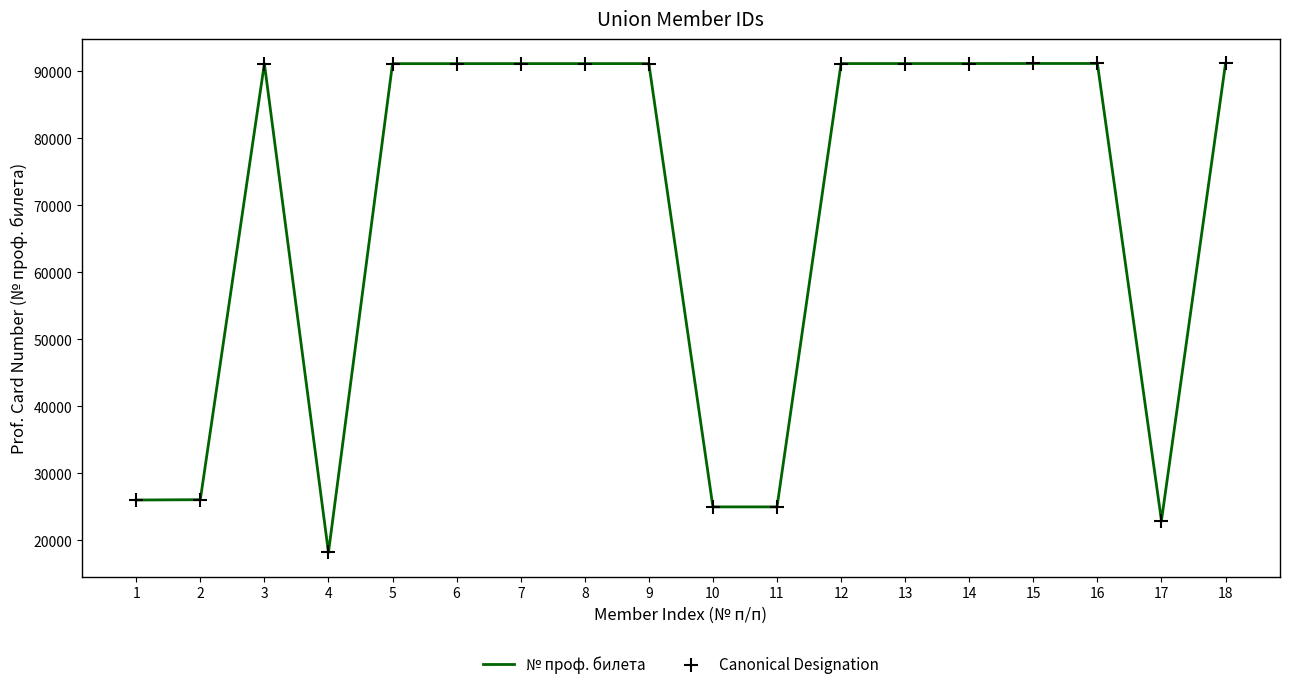

What is the ratio of the value at 18 to the value at 5?

1.0